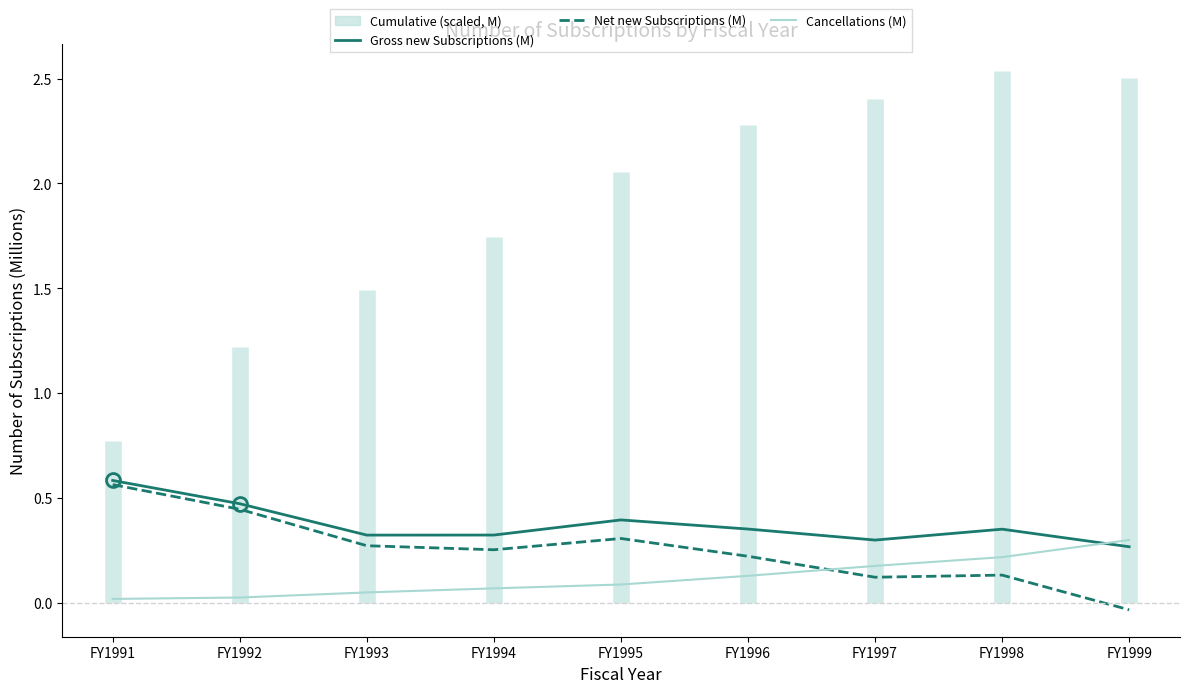

True or false: Net new Subscriptions (M) and Cancellations (M) cross at least once.

True